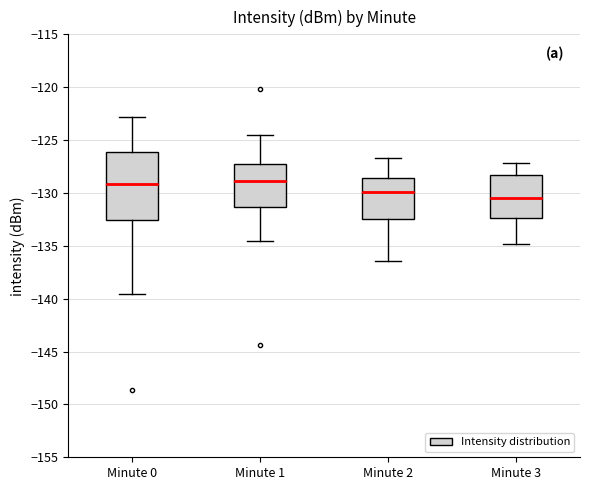

Reading left to right, transcribe this box plot: for each box, give where its median line is, the range the box spans, and where its two whiskers end, as read against the y-axis. The values are not printed on the chart, so give them approximately, as read against the axis.

Minute 0: median -129.0, box -132.5 to -126.0, whiskers -139.5 to -123.0
Minute 1: median -129.0, box -131.5 to -127.5, whiskers -134.5 to -124.5
Minute 2: median -130.0, box -132.5 to -128.5, whiskers -136.5 to -126.5
Minute 3: median -130.5, box -132.5 to -128.5, whiskers -135.0 to -127.0